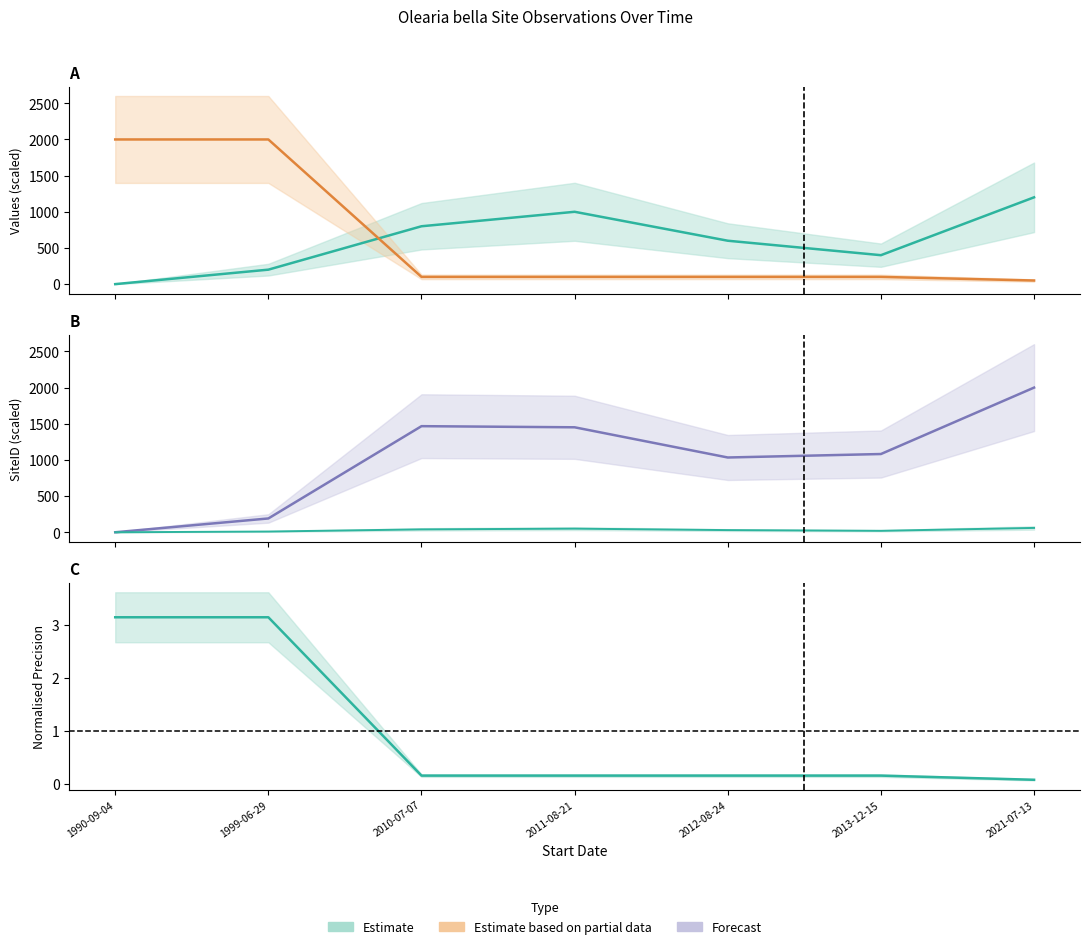

At how many categories does at least one series exceed 204?

7